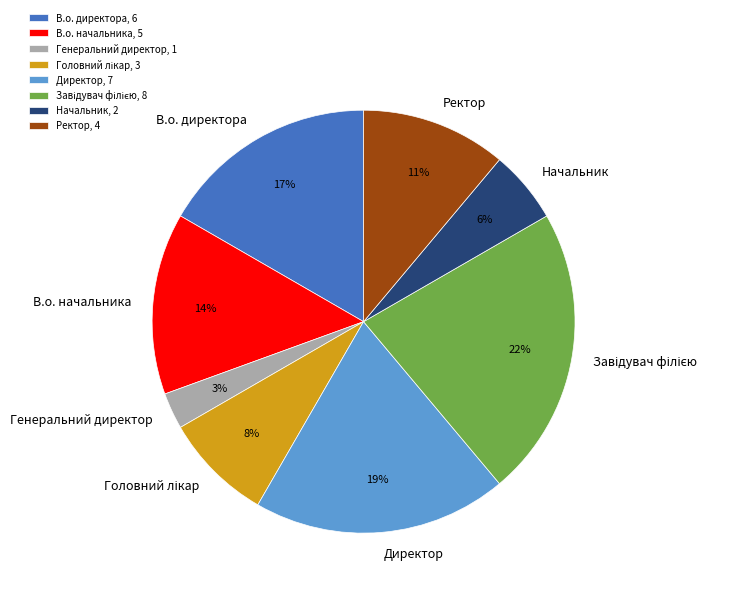

Which category has the smallest portion of the pie?

Генеральний директор